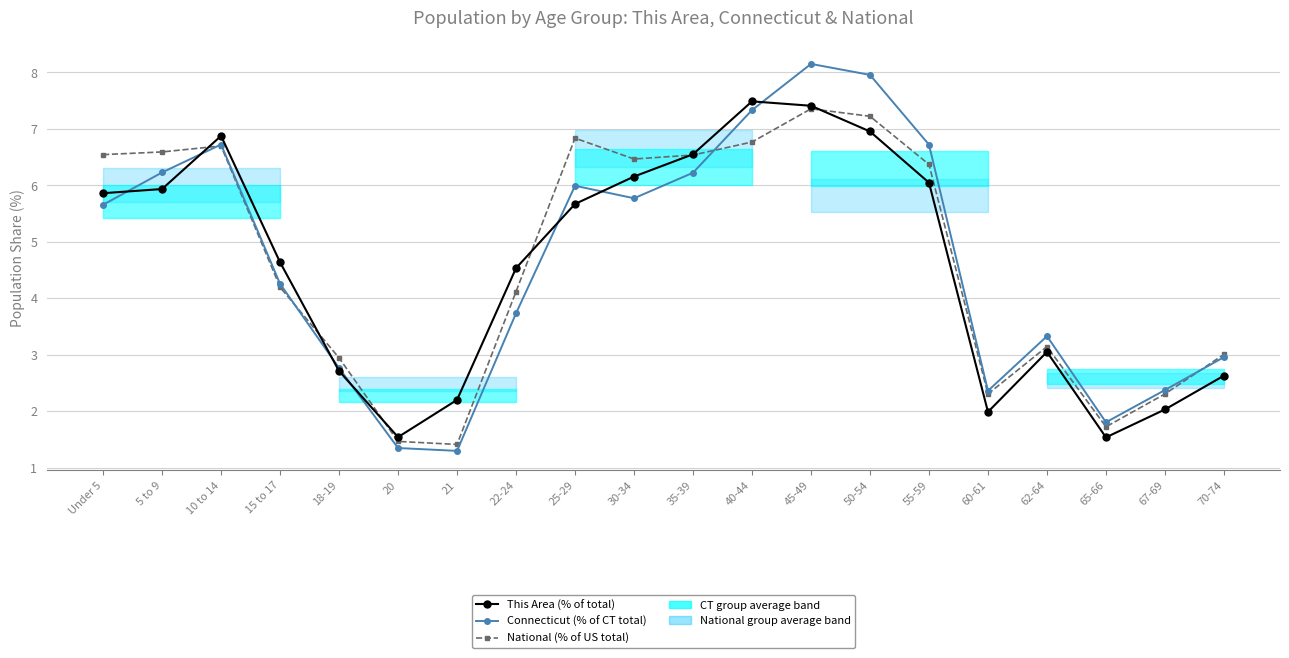

Between which two adjacent categories do This Area (% of total) and Connecticut (% of CT total) first intersect?

Under 5 and 5 to 9